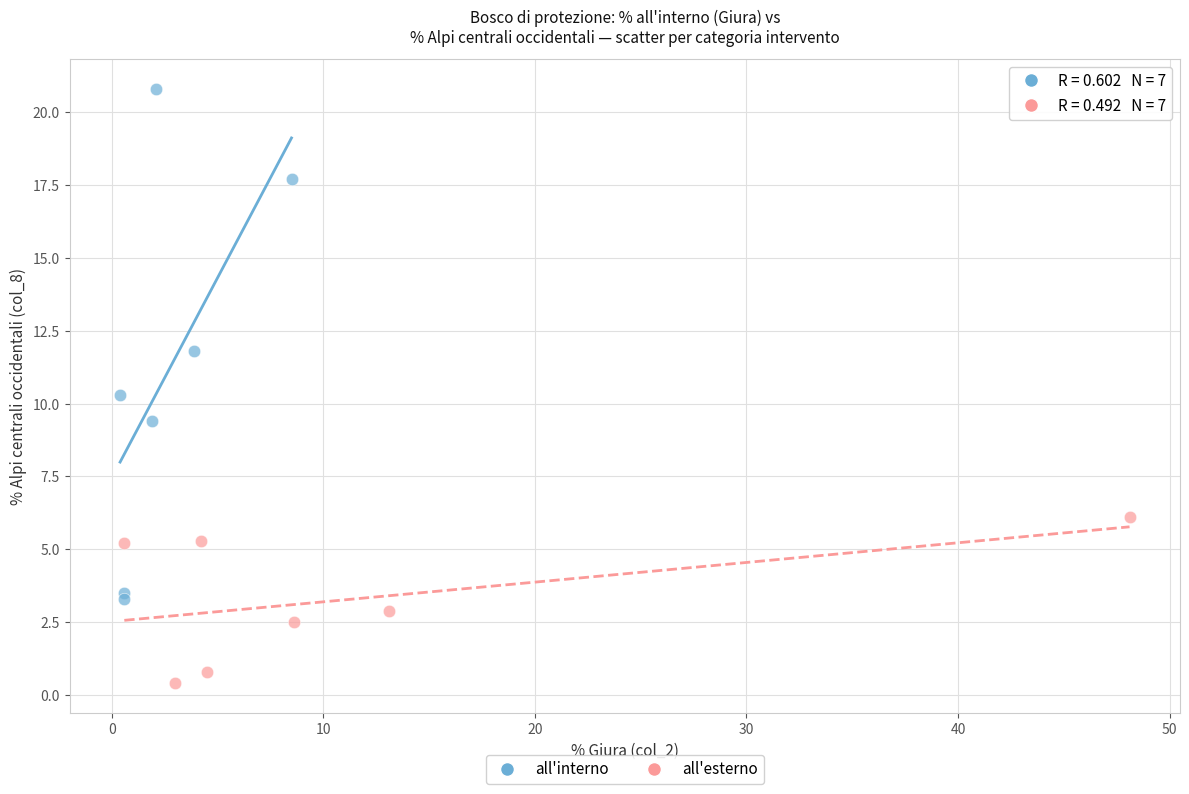

Which series reaches the maximum Y coordinate?

all'interno